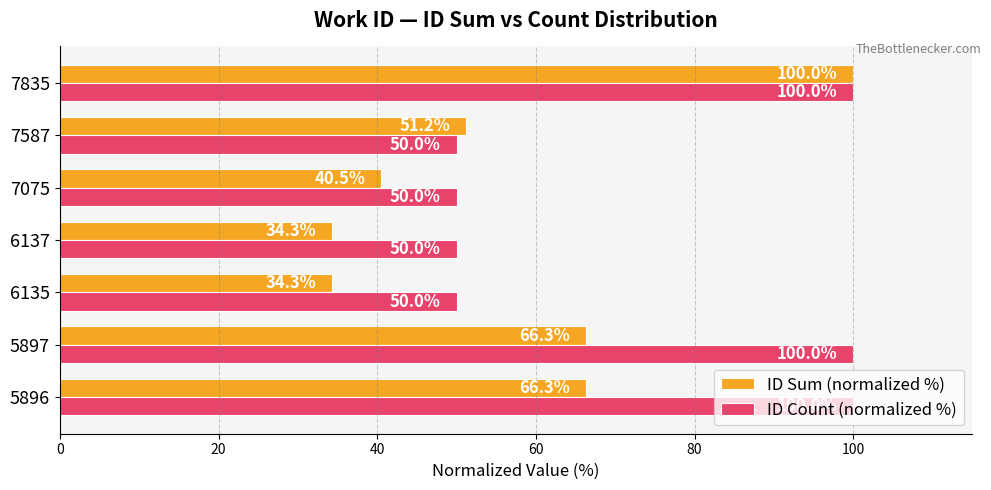

True or false: ID Sum (normalized %) has a value of 34.3 at 6137.

True